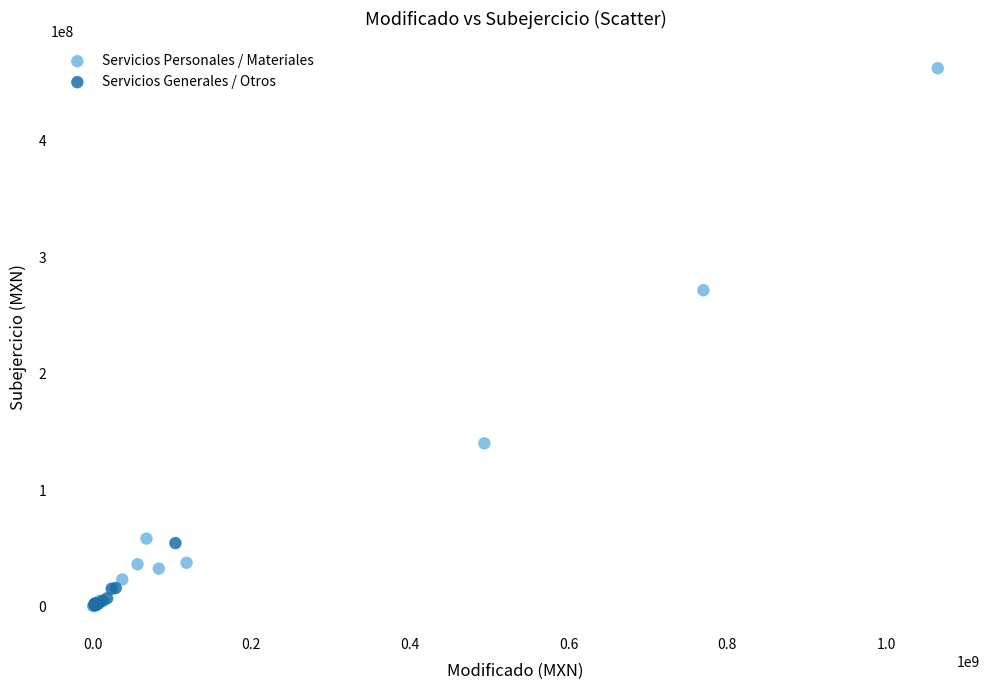

Which series has the largest Y range (max minus min)?

Servicios Personales / Materiales